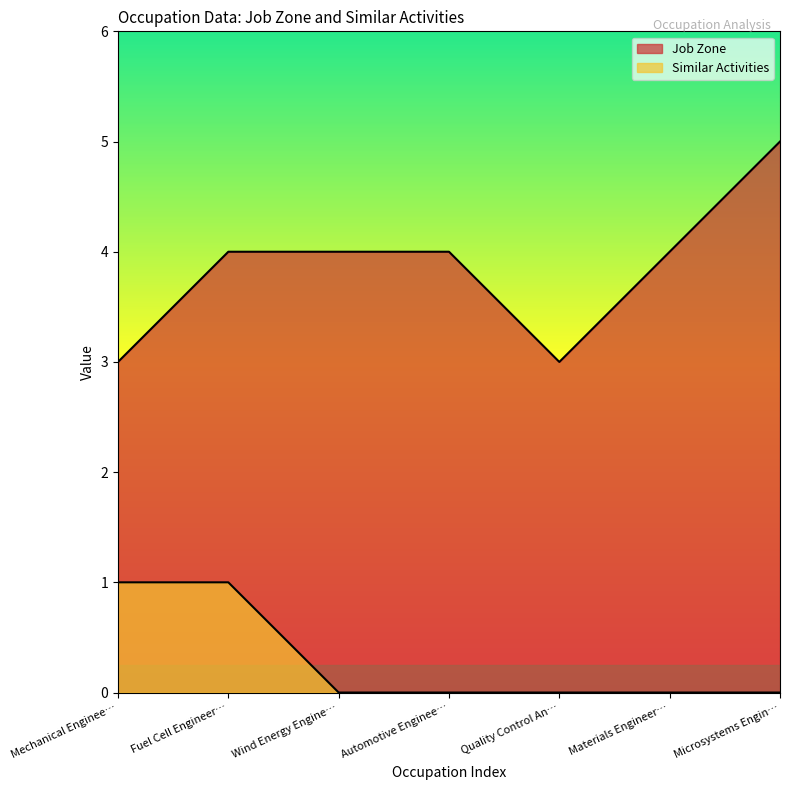

How many lines are shown in the chart?

2